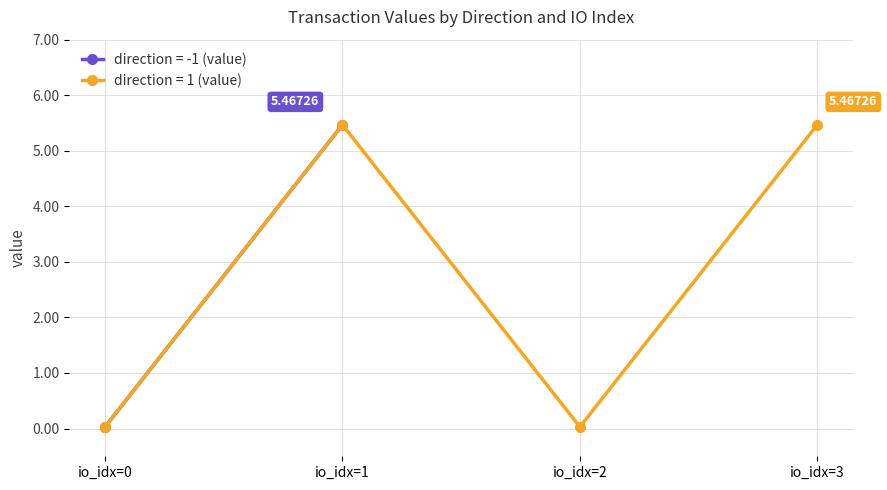

How many interior local valleys does the direction = 1 (value) series have?

1